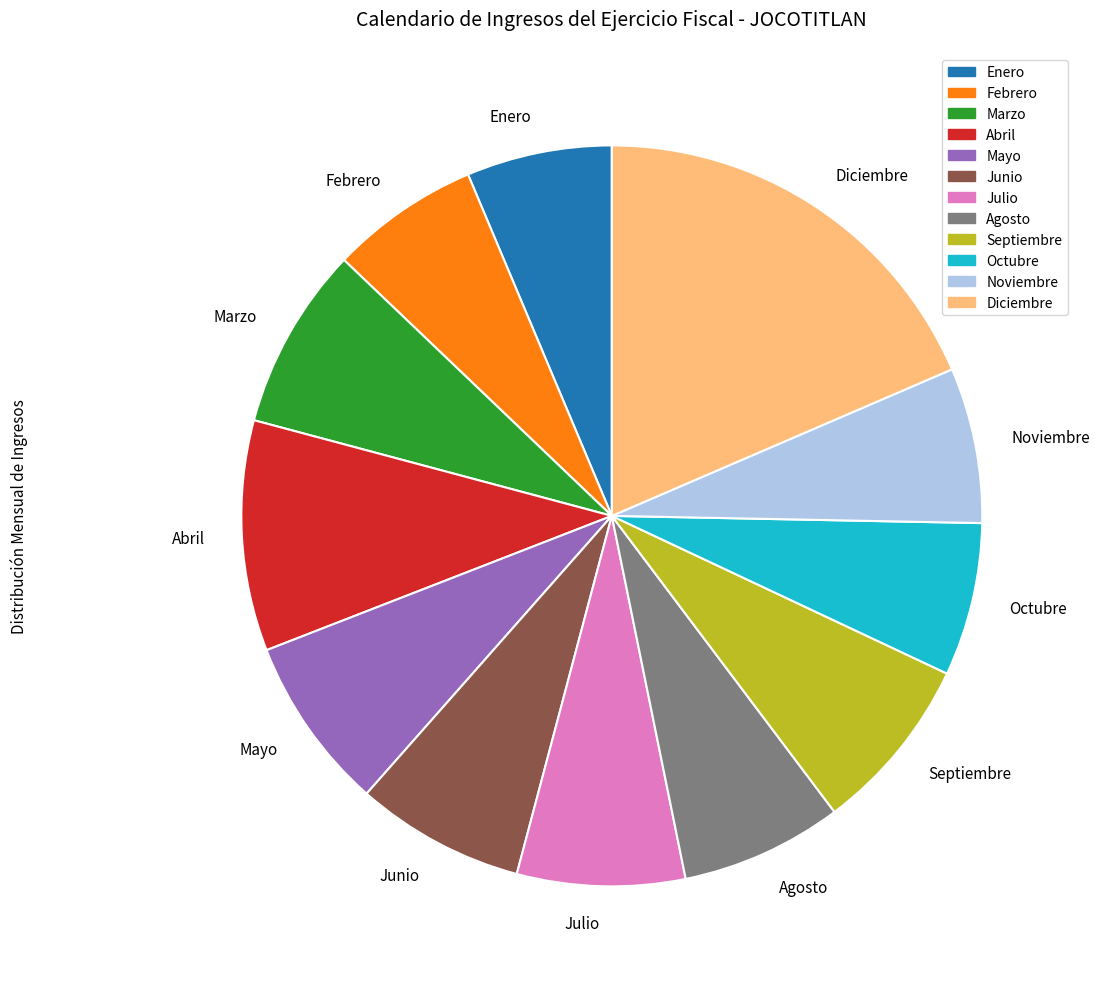

What is the largest slice in the pie chart?

Diciembre